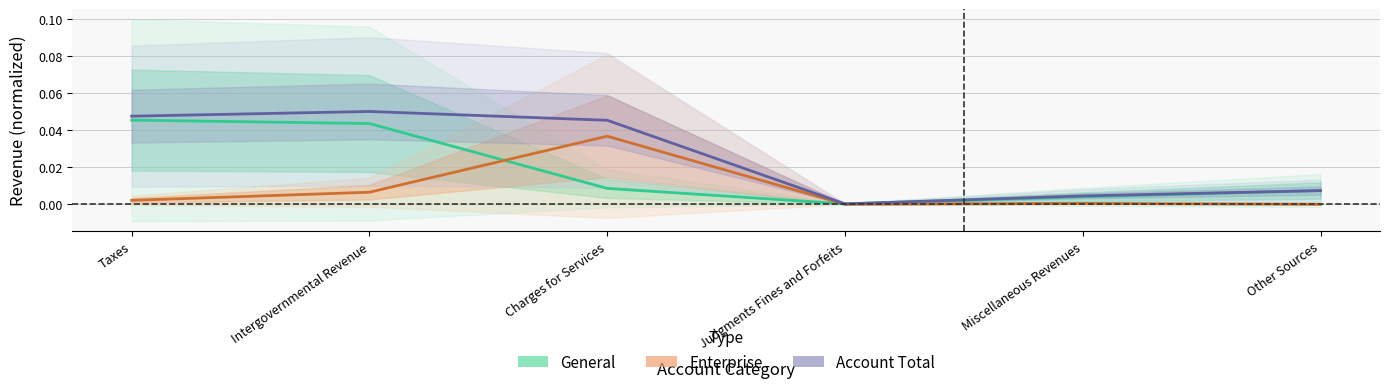

Which series has the largest total across all categories?

Account Total